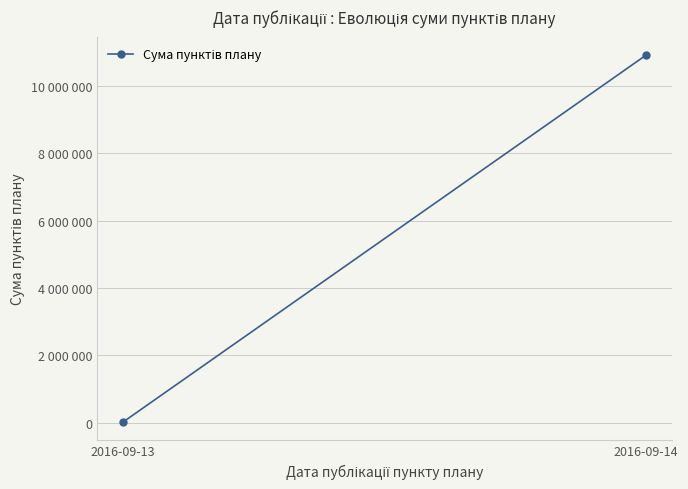

What is the difference between the maximum and minimum values?

10902000